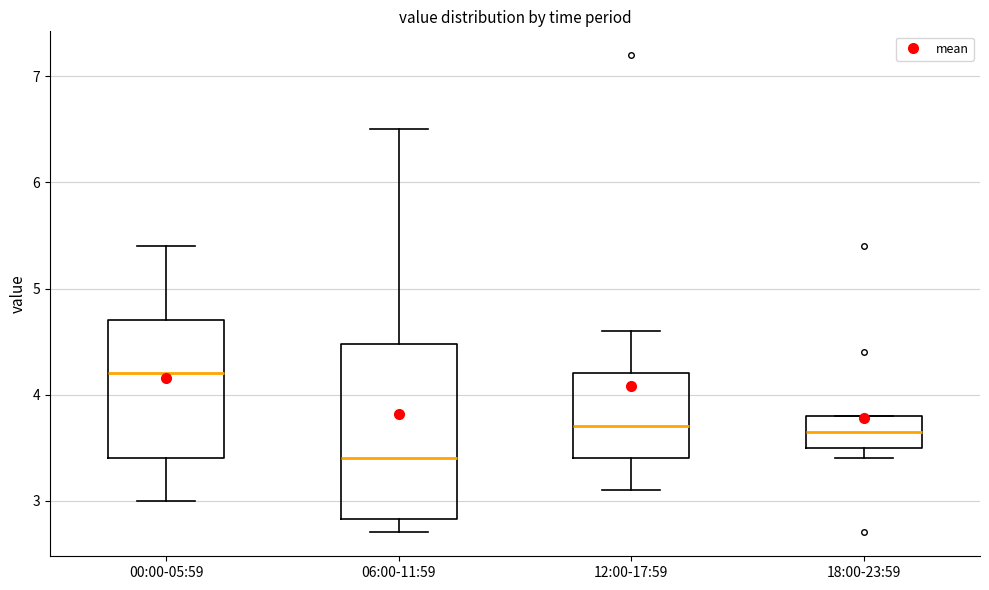

Reading left to right, transcribe this box plot: for each box, give where its median line is, the range the box spans, and where its two whiskers end, as read against the y-axis. The values are not printed on the chart, so give them approximately, as read against the axis.

00:00-05:59: median 4.2, box 3.4 to 4.7, whiskers 3.0 to 5.4
06:00-11:59: median 3.4, box 2.8 to 4.5, whiskers 2.7 to 6.5
12:00-17:59: median 3.7, box 3.4 to 4.2, whiskers 3.1 to 4.6
18:00-23:59: median 3.7, box 3.5 to 3.8, whiskers 3.4 to 3.8